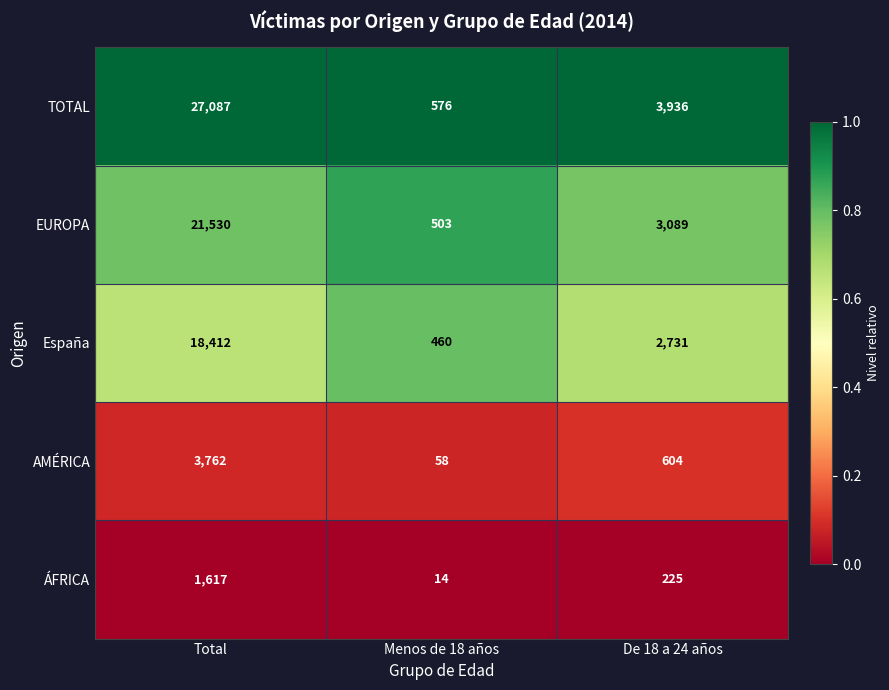

Which series changed the most between Total and De 18 a 24 años?

TOTAL